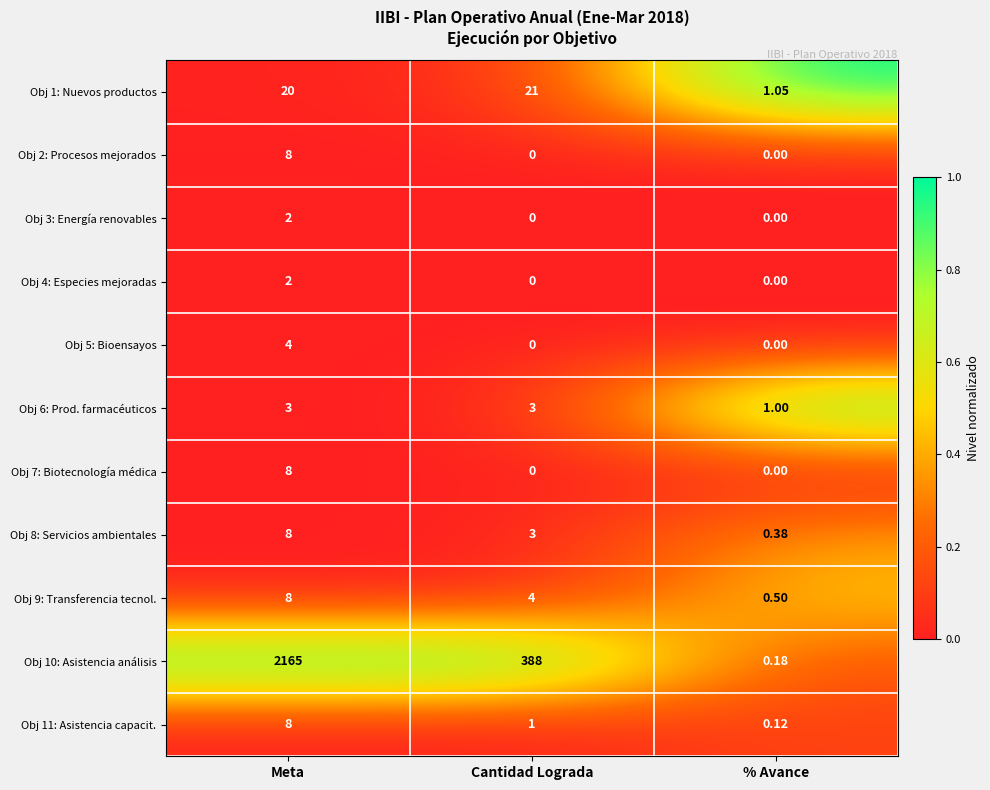

What is the maximum value shown in the chart?

2165.0